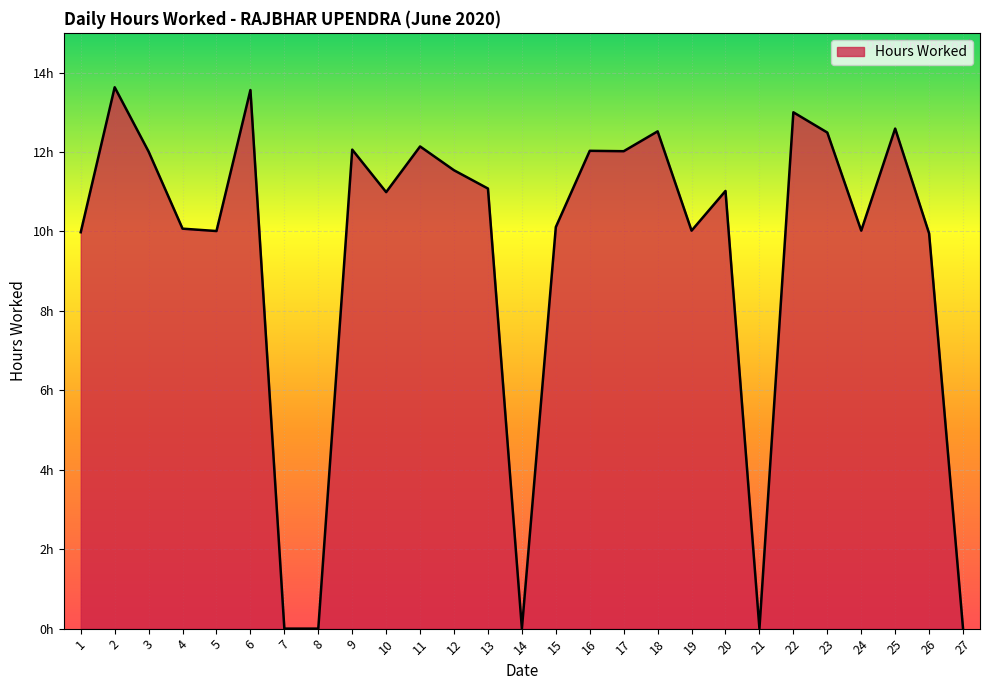

Which label corresponds to the smallest value in the chart?

7